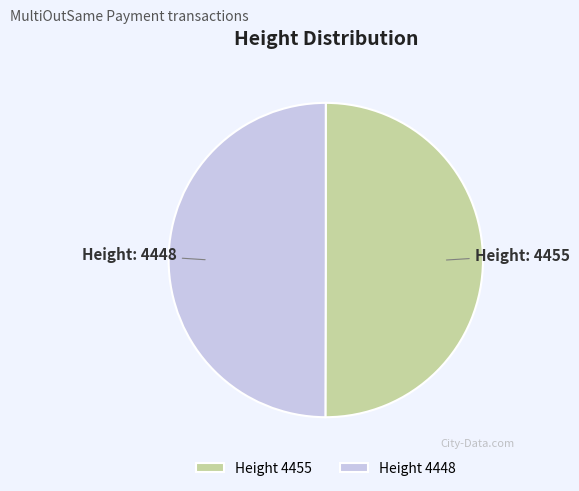

True or false: Height 4455 accounts for 50% of the total.

True